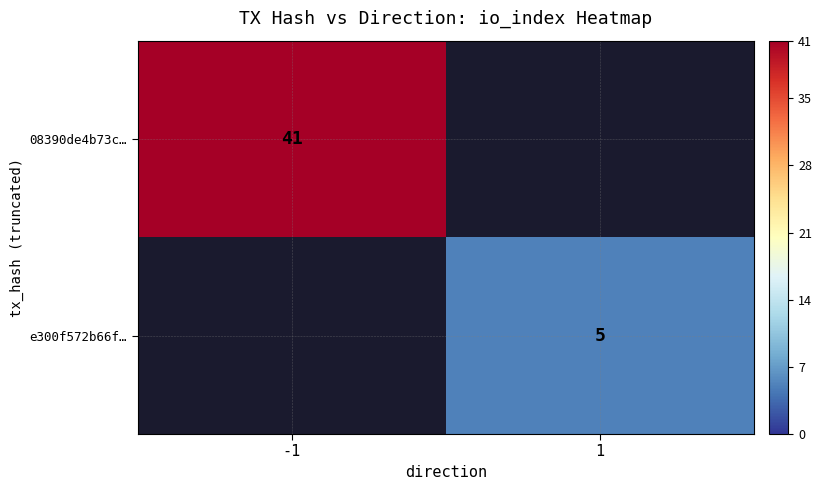

At how many categories does at least one series exceed 19?

1